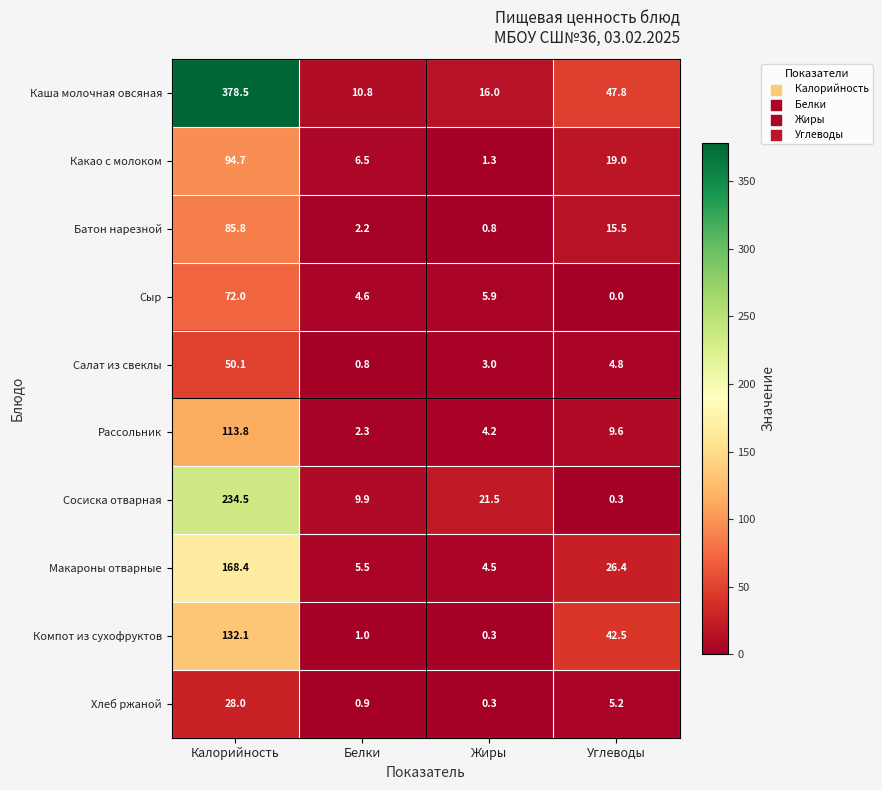

Rank the series by their maximum value, from lowest to highest.

Хлеб ржаной, Салат из свеклы, Сыр, Батон нарезной, Какао с молоком, Рассольник, Компот из сухофруктов, Макароны отварные, Сосиска отварная, Каша молочная овсяная